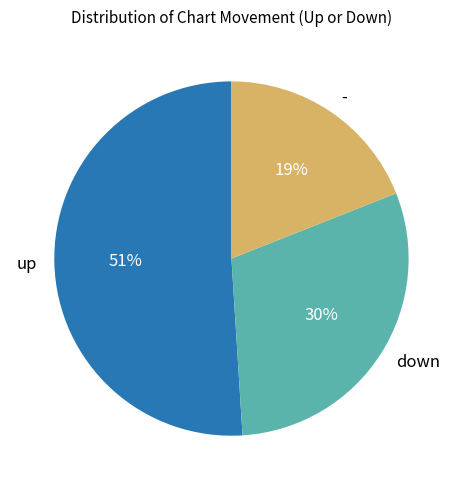

To the nearest percent, what is the difference between the largest and smallest slice percentages?

32%